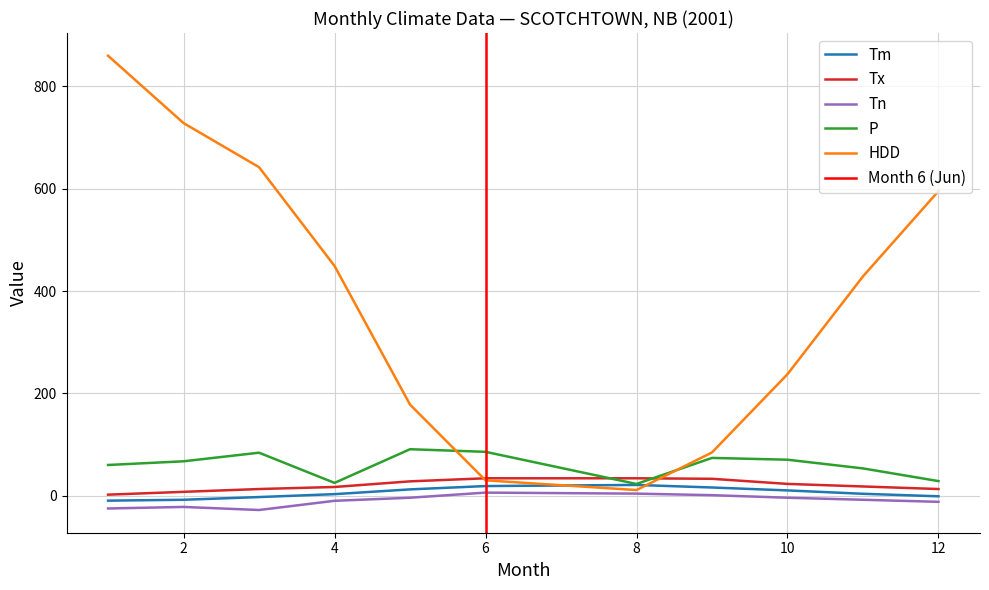

True or false: P and Tn cross at least once.

False